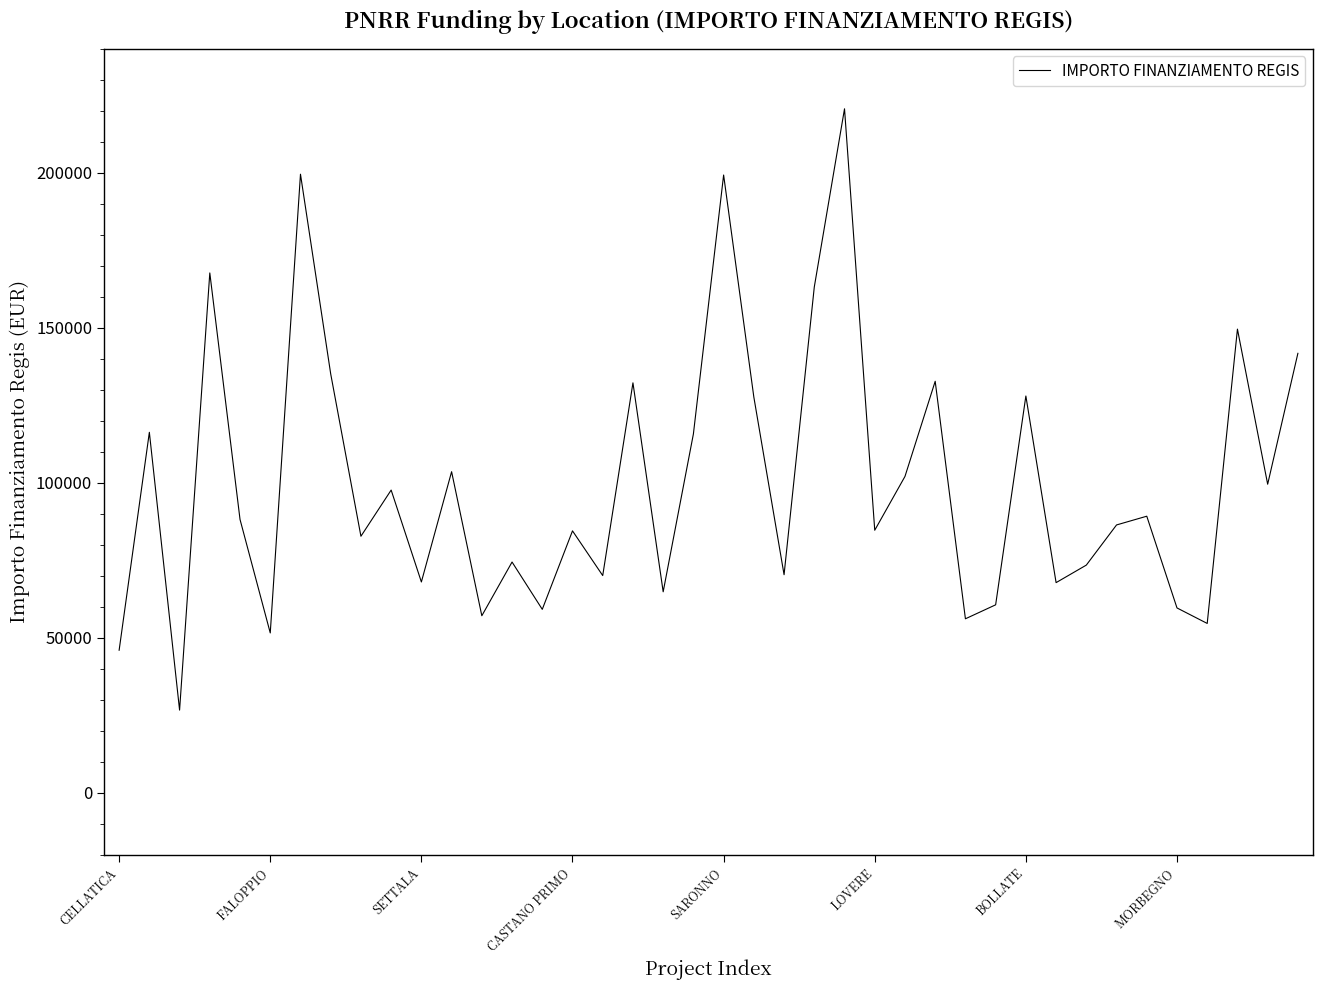

What is the difference between the maximum and minimum values?

193933.1